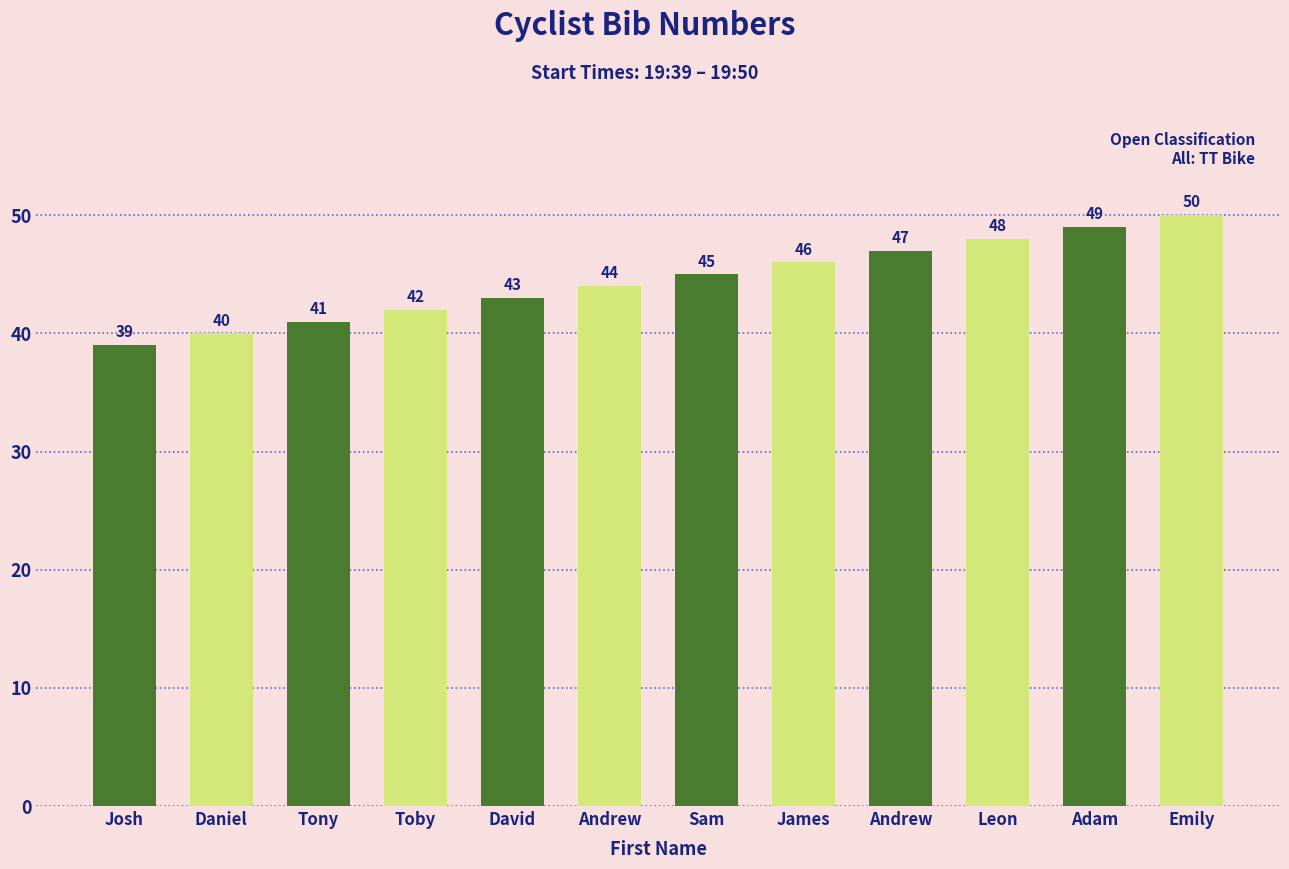

Does the chart contain any negative values?

No